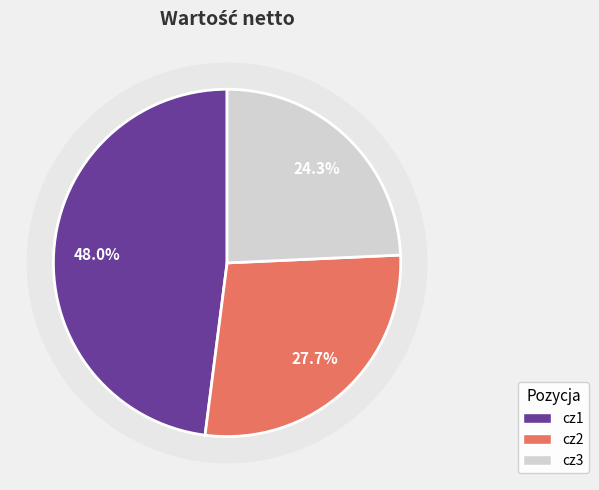

Count the number of slices in the pie.

3